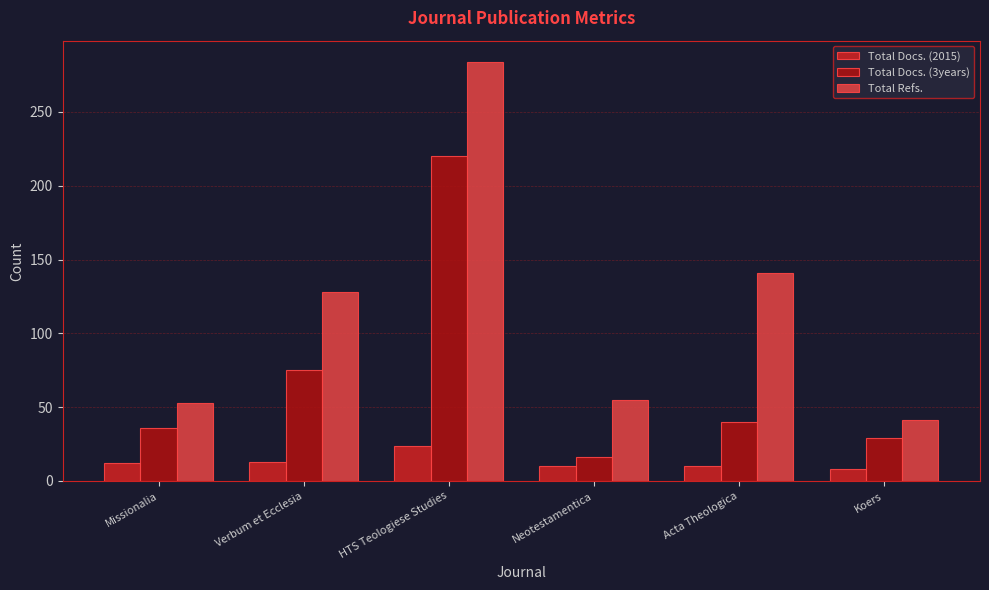

Is it true that Total Docs. (3years) equals 16 at Neotestamentica?

True